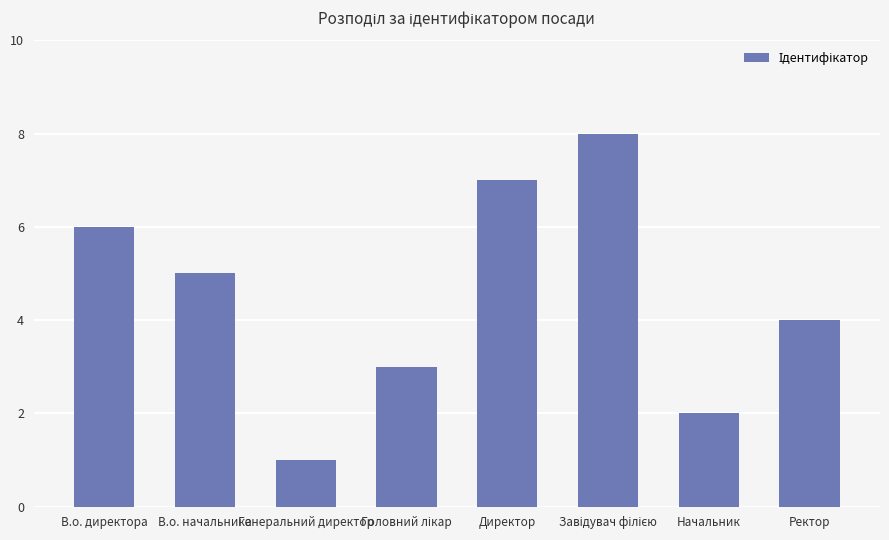

What is the sum of the values at Ректор and Генеральний директор?

5